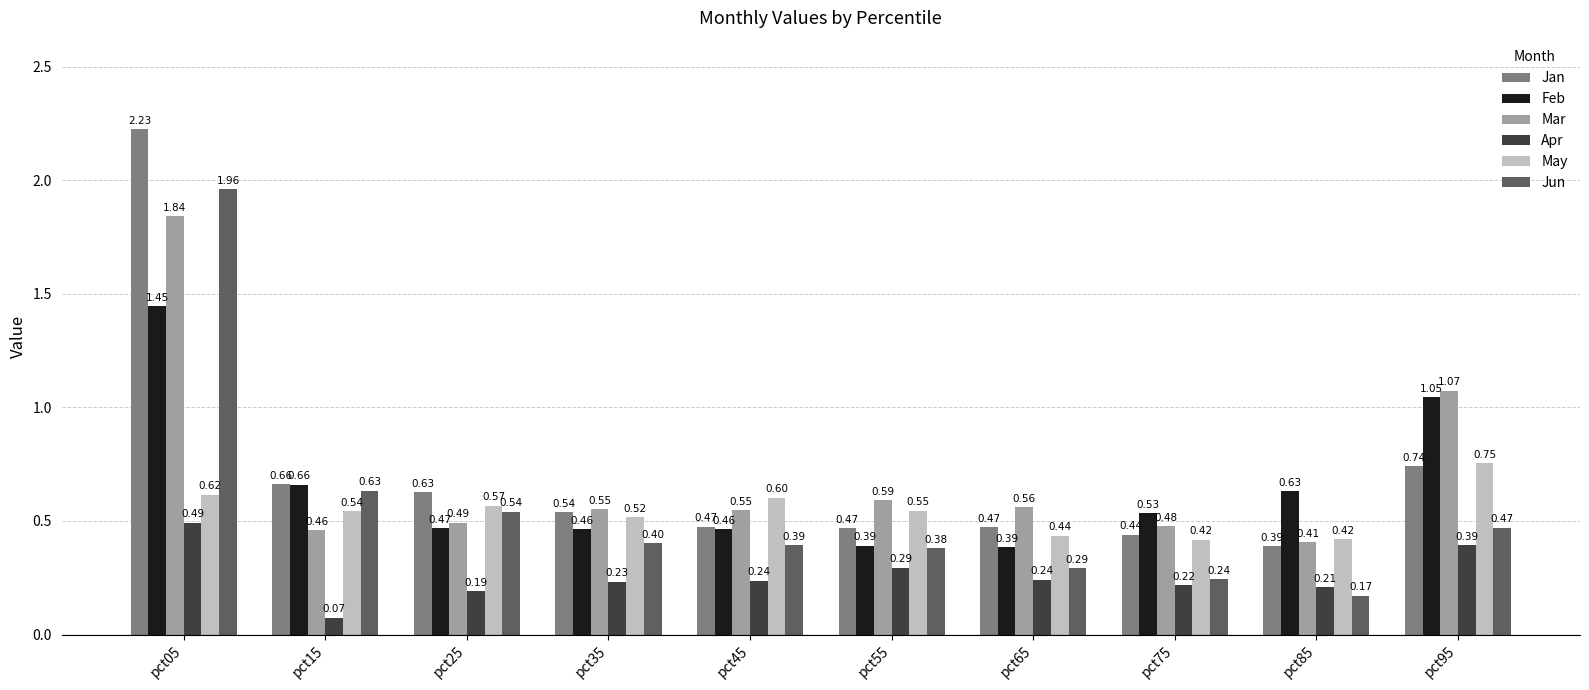

Which series has the largest total across all categories?

Jan